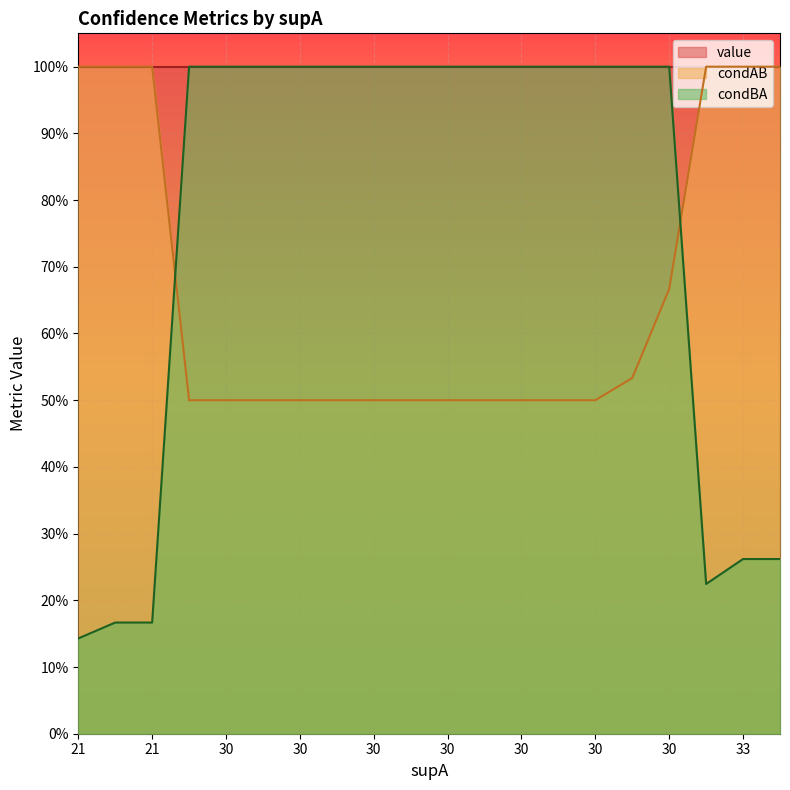

True or false: value and condBA cross at least once.

False